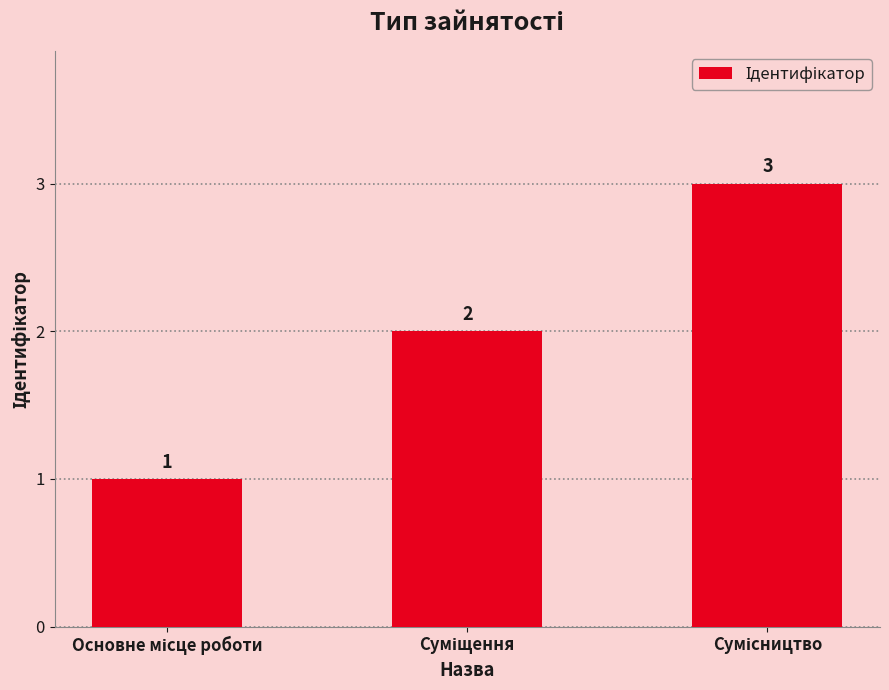

What is the value of the 3rd bar from the left?

3